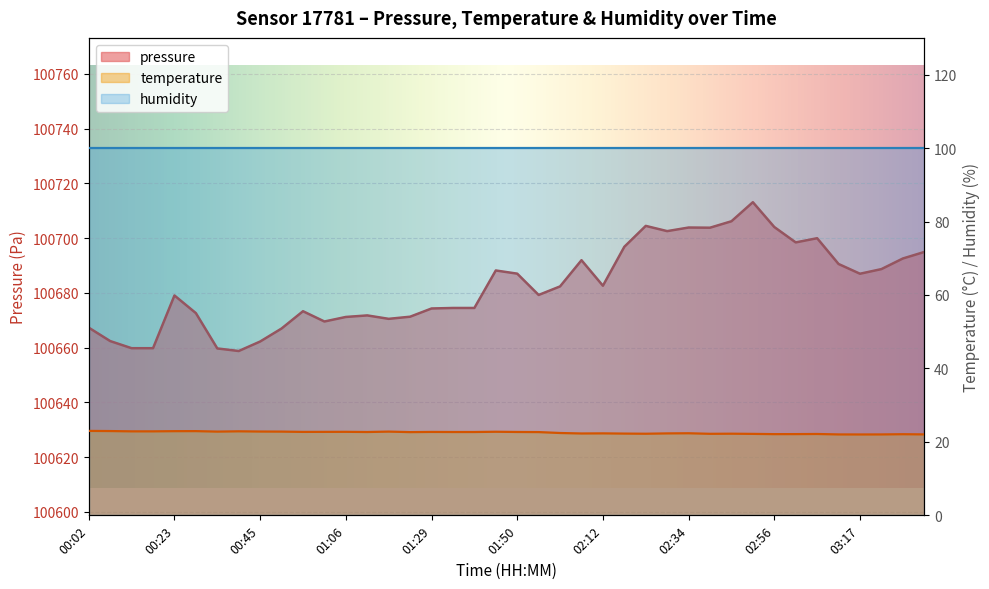

At which category does pressure reach its first local valley?

00:39